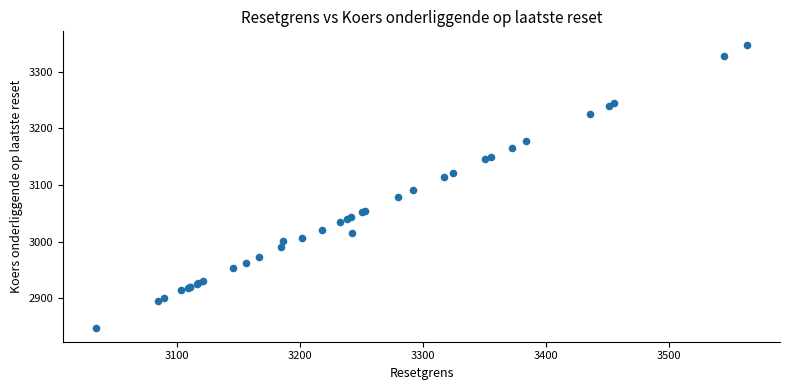

What Y value in the scatter plot is closest to 3097?

3090.9